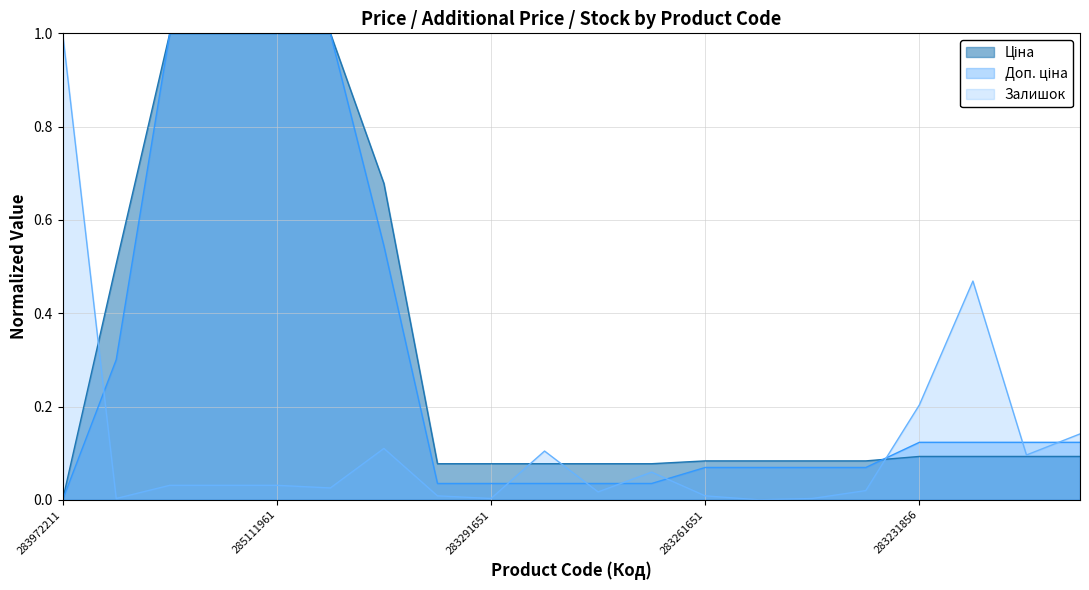

At which category does the chart reach its minimum across all series?

283972211